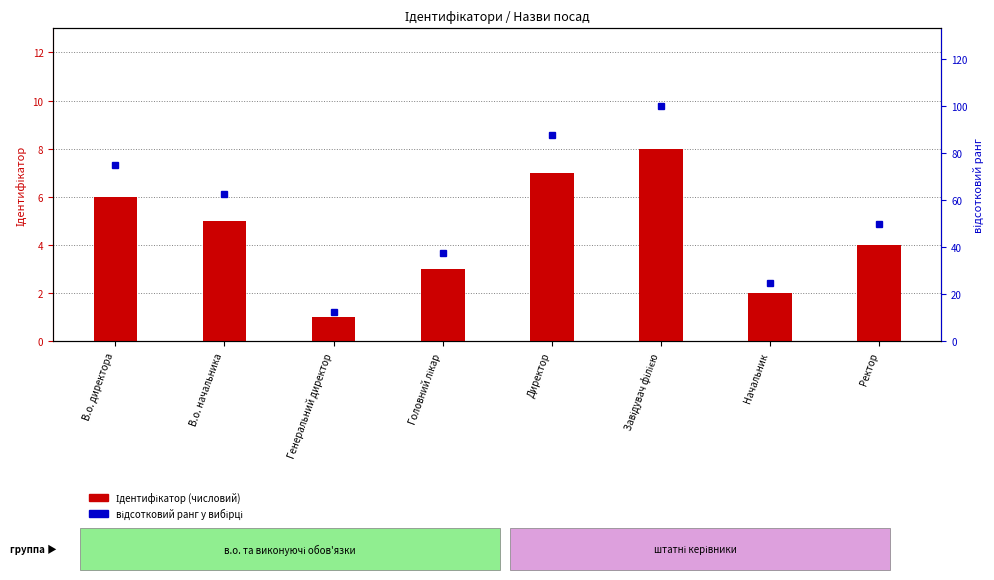

At how many categories does at least one series exceed 12?

8